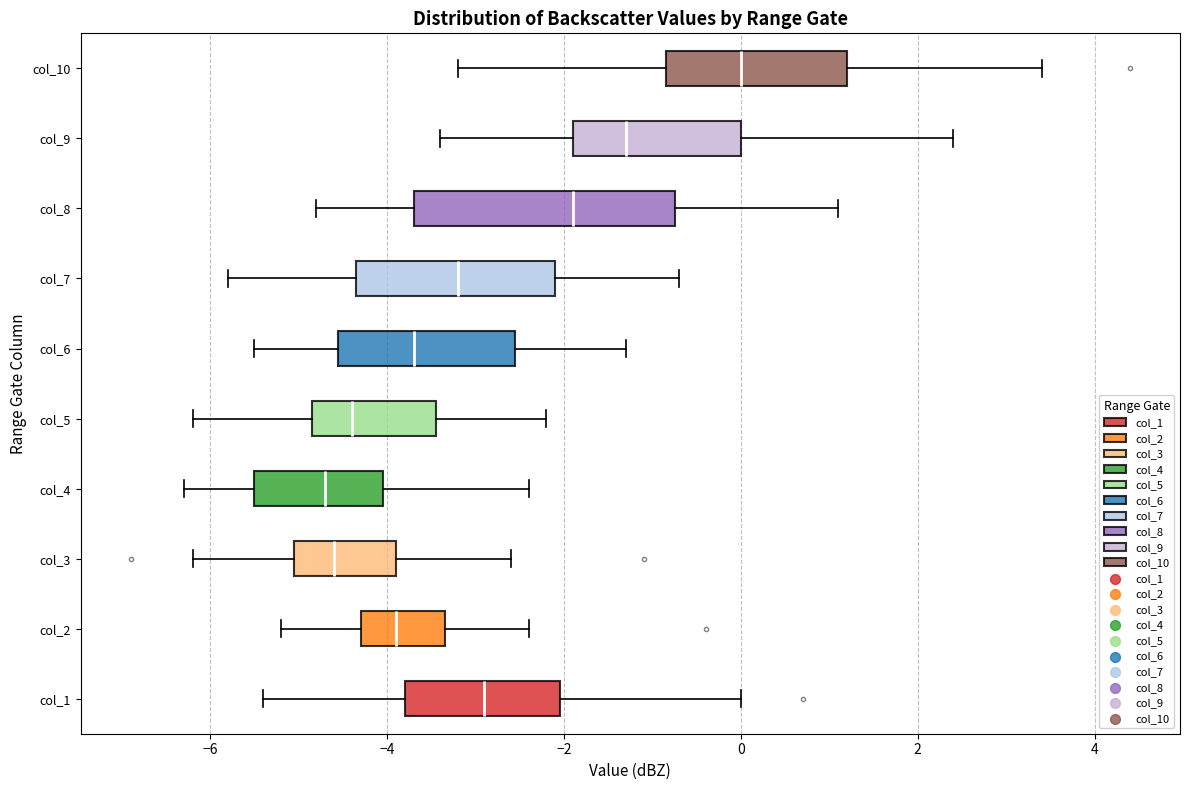

Reading bottom to top, transcribe this box plot: for each box, give where its median line is, the range the box spans, and where its two whiskers end, as read against the x-axis. The values are not printed on the chart, so give them approximately, as read against the axis.

col_1: median -2.8, box -3.8 to -2.0, whiskers -5.4 to 0.0
col_2: median -3.8, box -4.2 to -3.4, whiskers -5.2 to -2.4
col_3: median -4.6, box -5.0 to -3.8, whiskers -6.2 to -2.6
col_4: median -4.6, box -5.4 to -4.0, whiskers -6.2 to -2.4
col_5: median -4.4, box -4.8 to -3.4, whiskers -6.2 to -2.2
col_6: median -3.6, box -4.6 to -2.6, whiskers -5.4 to -1.2
col_7: median -3.2, box -4.4 to -2.0, whiskers -5.8 to -0.6
col_8: median -1.8, box -3.6 to -0.8, whiskers -4.8 to 1.2
col_9: median -1.2, box -1.8 to 0.0, whiskers -3.4 to 2.4
col_10: median 0.0, box -0.8 to 1.2, whiskers -3.2 to 3.4